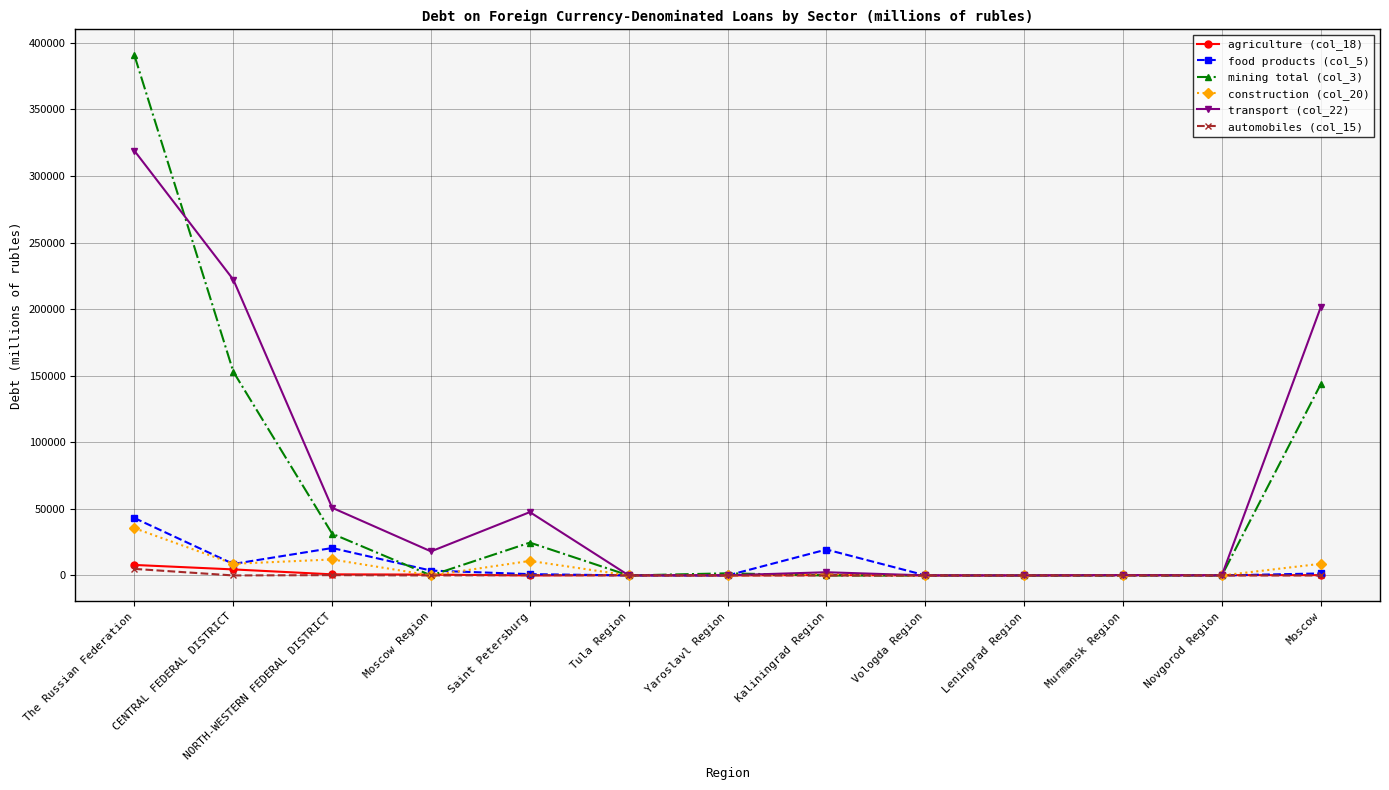

How many categories are shown in the chart?

13